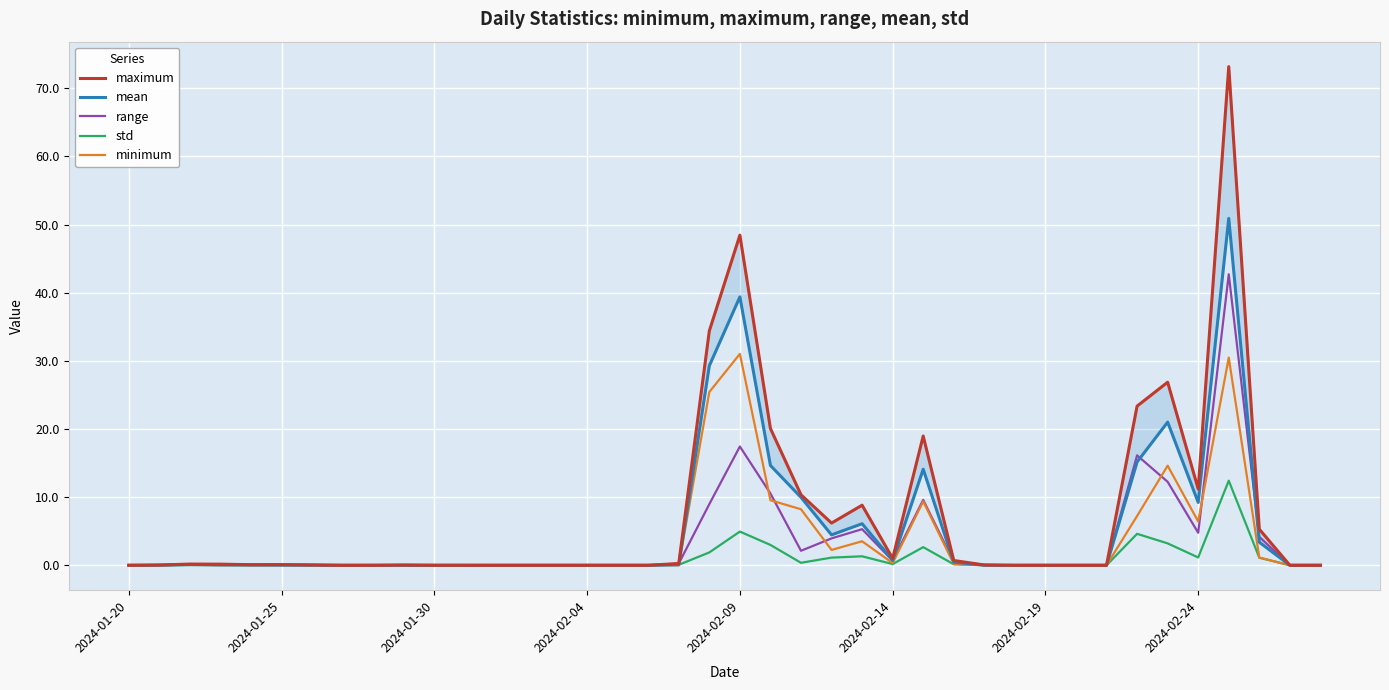

Is this an area chart (filled region under the line)?

No